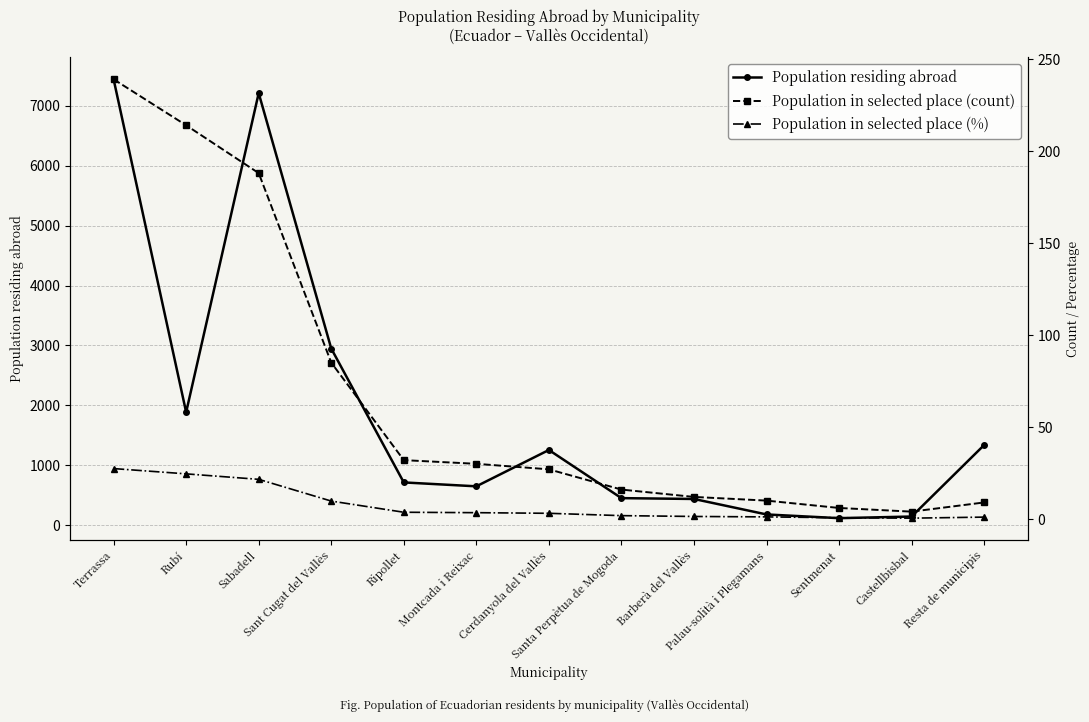

What is the smallest value displayed?

0.5